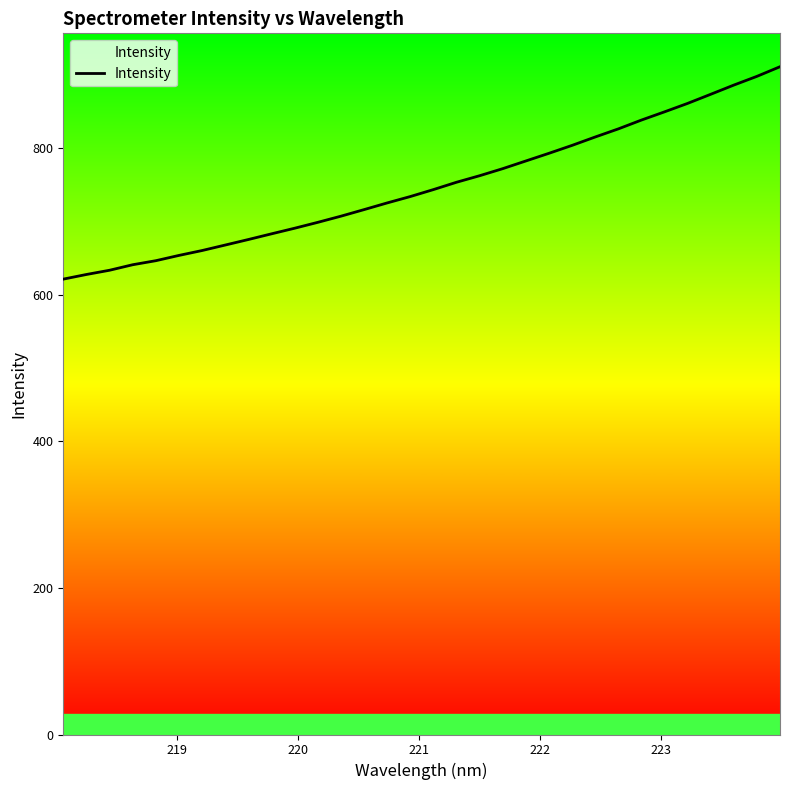

What is the difference between the maximum and minimum values?

289.9